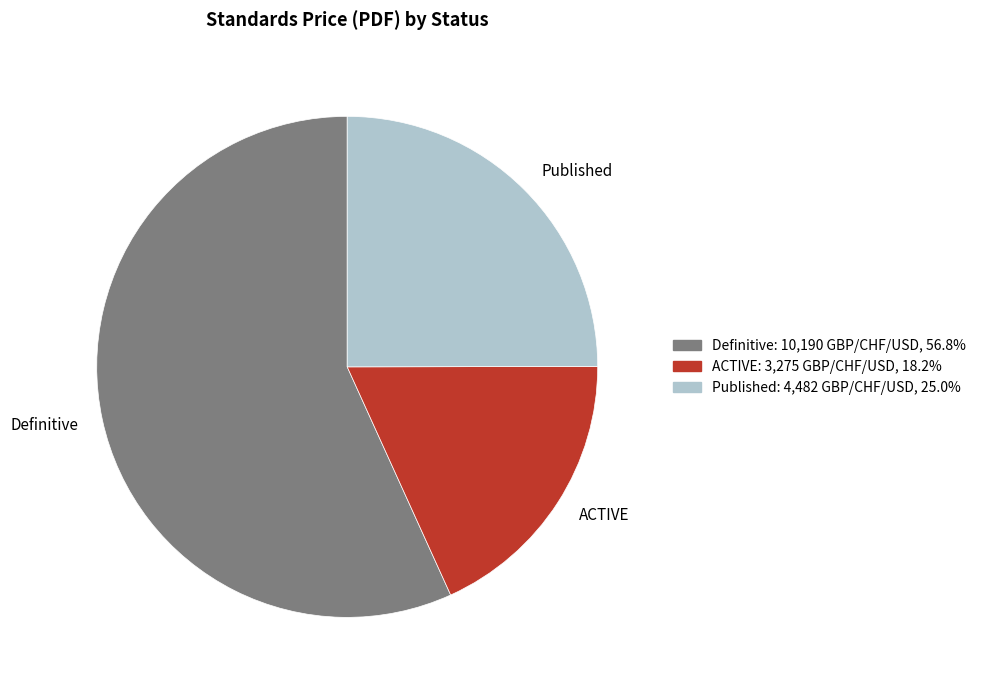

Which slice is the smallest?

ACTIVE